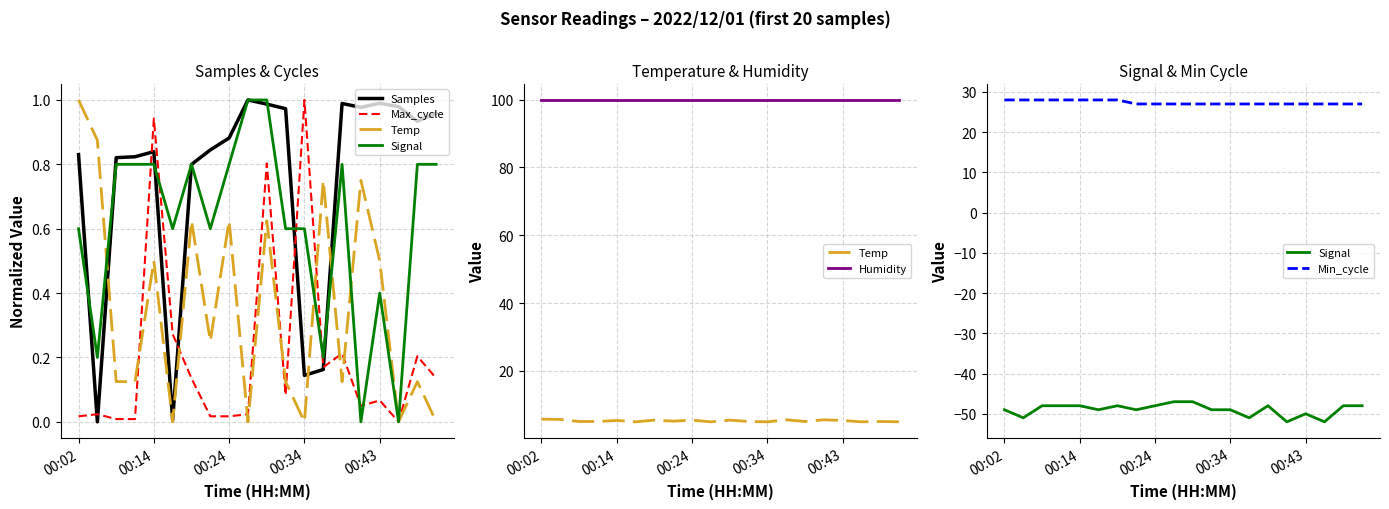

Is it true that Min_cycle equals 27.0 at 18?

True